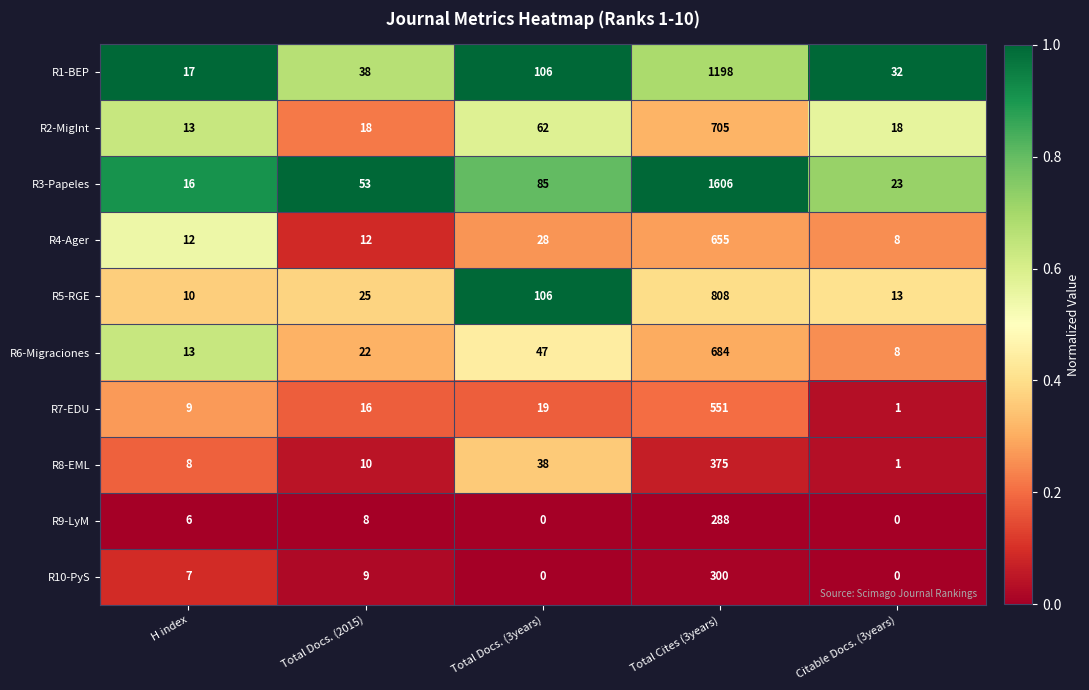

What is the maximum value for R1-BEP?

1198